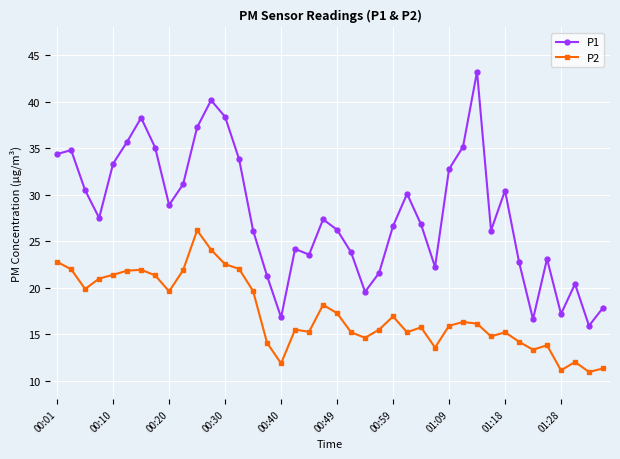

True or false: P2 has more than 0 interior local peaks.

True